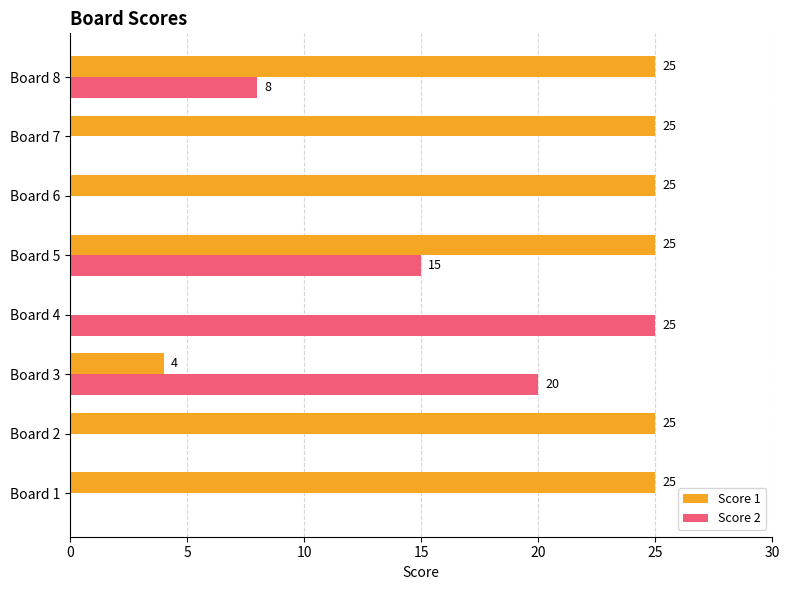

What is the approximate value of Score 1 at Board 2, to the nearest 5?

25